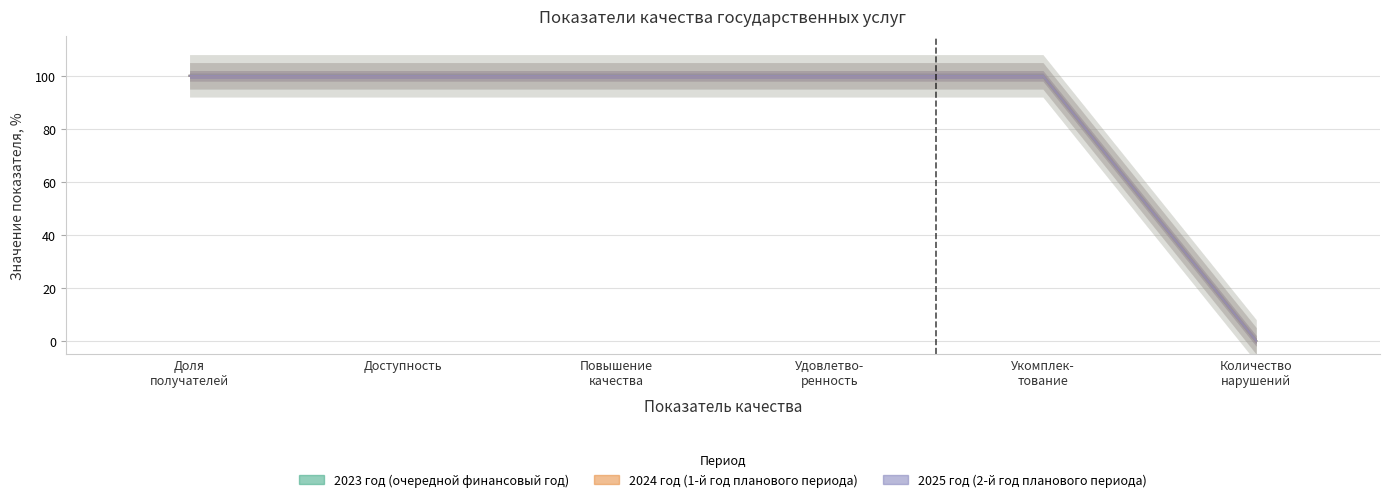

What are all the series names shown in the legend?

2023 год (очередной финансовый год), 2024 год (1-й год планового периода), 2025 год (2-й год планового периода)